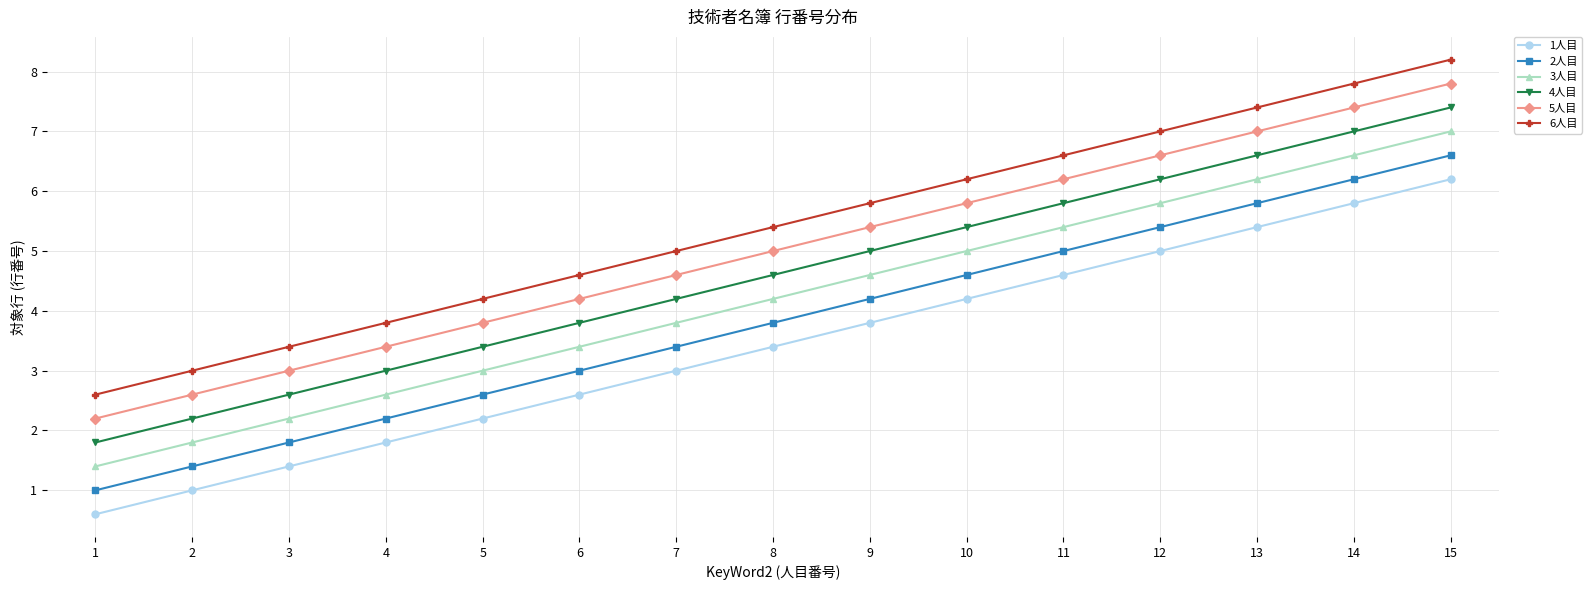

True or false: 6人目 has a value of 3.6 at 9.

False